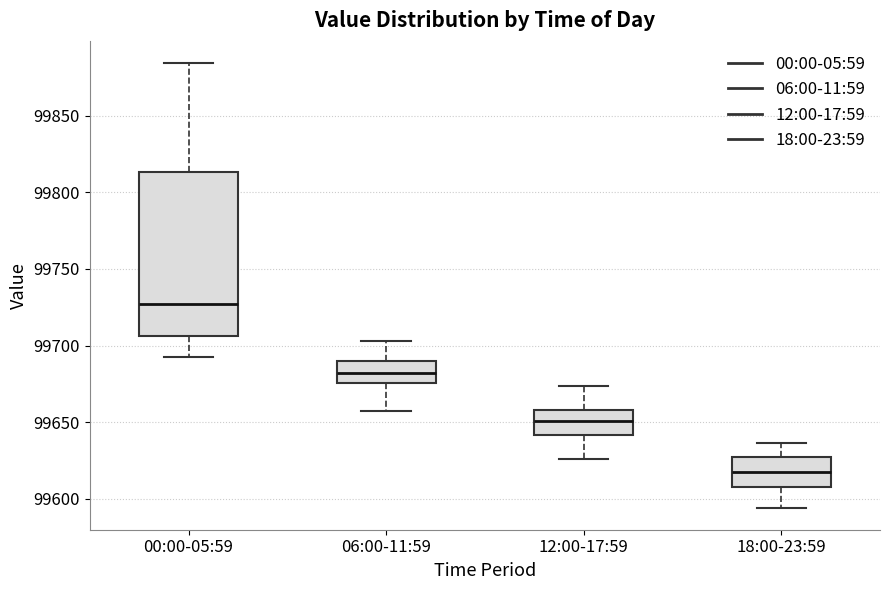

Comparing the boxes themselves (not the whiskers), which one is the tallest?

00:00-05:59